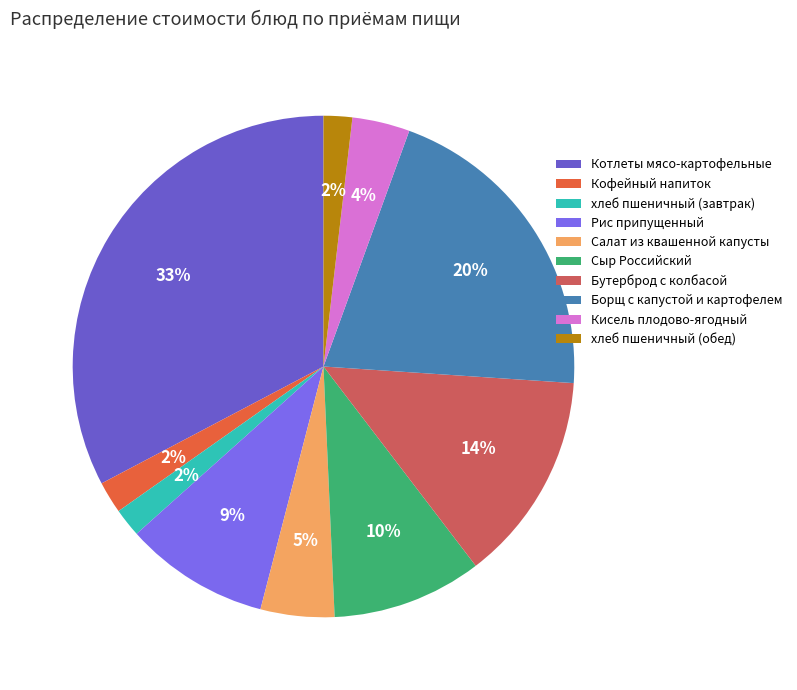

Is there any slice that represents more than half of the pie?

No